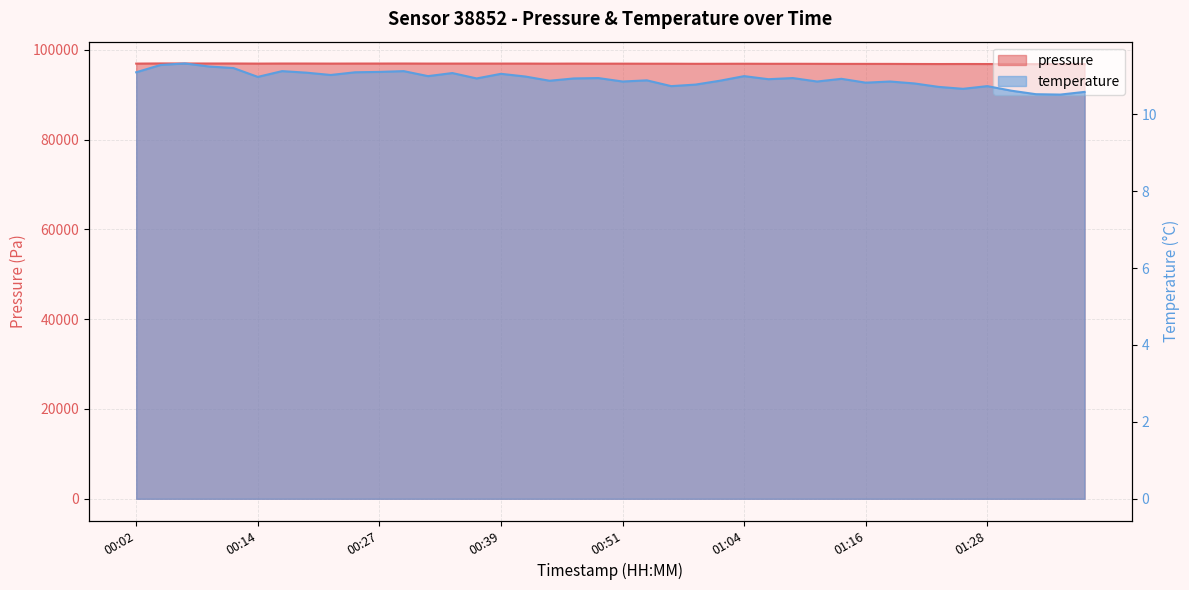

How many lines are shown in the chart?

2